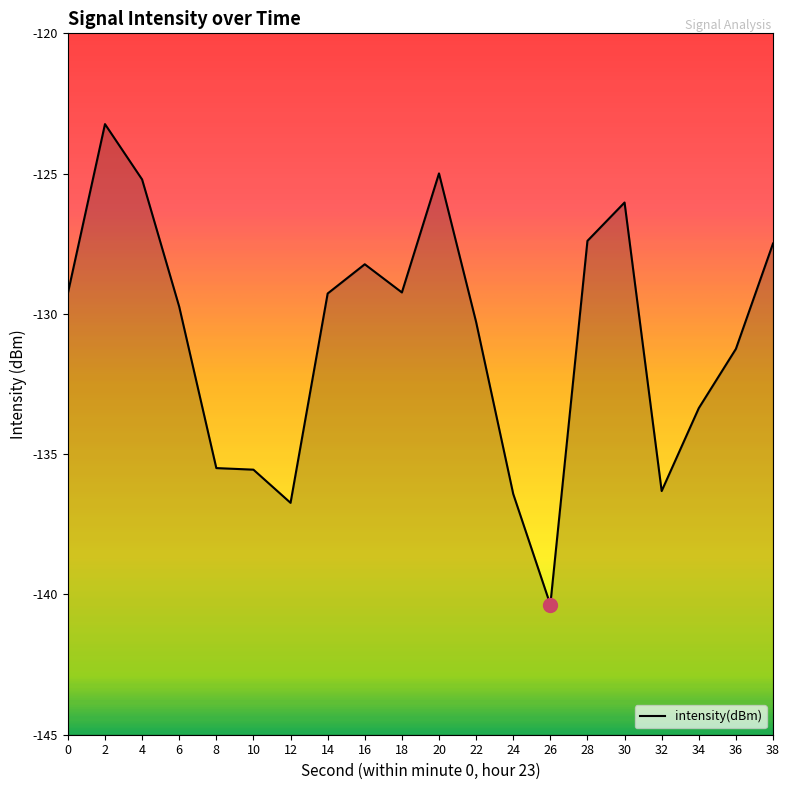

List the labels in order of value, smallest first.

26, 12, 24, 32, 10, 8, 34, 36, 22, 6, 14, 0, 18, 16, 38, 28, 30, 4, 20, 2